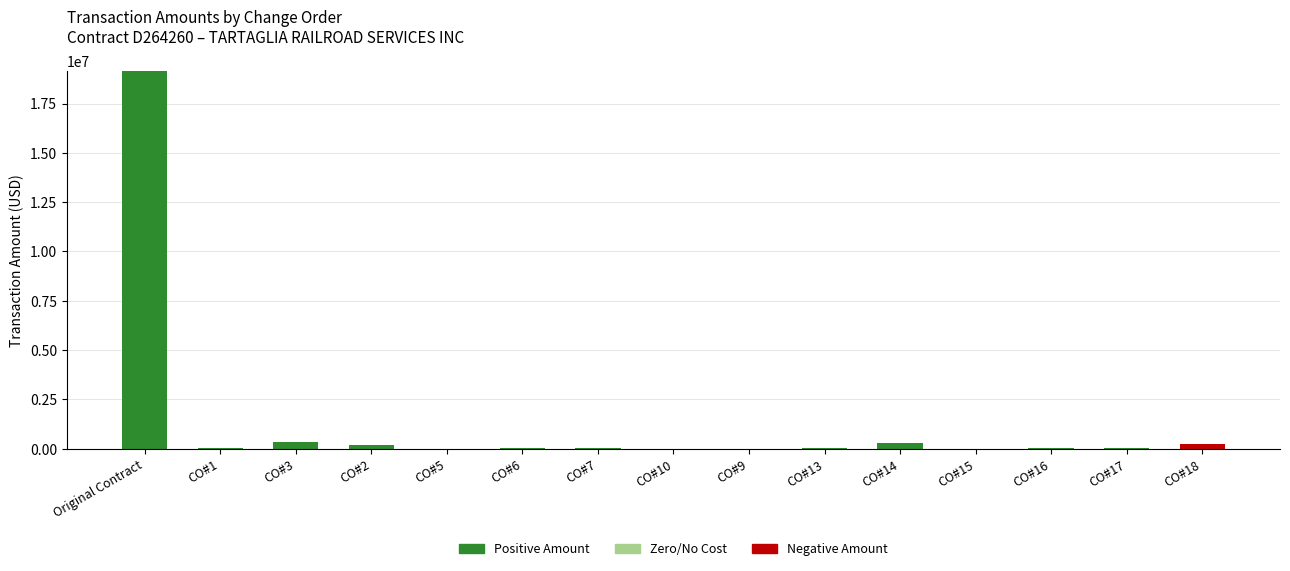

Are the bars grouped side by side (vs. stacked)?

No